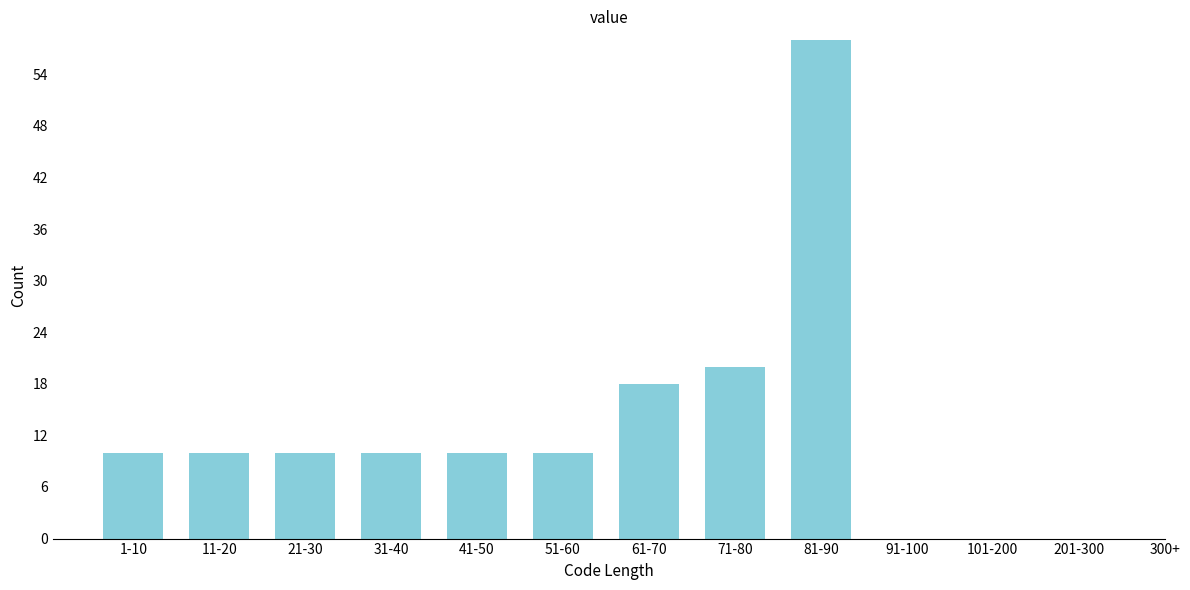

Reading left to right, list all the values displayed in this chart.

1-10=10	11-20=10	21-30=10	31-40=10	41-50=10	51-60=10	61-70=18	71-80=20	81-90=58	91-100=0	101-200=0	201-300=0